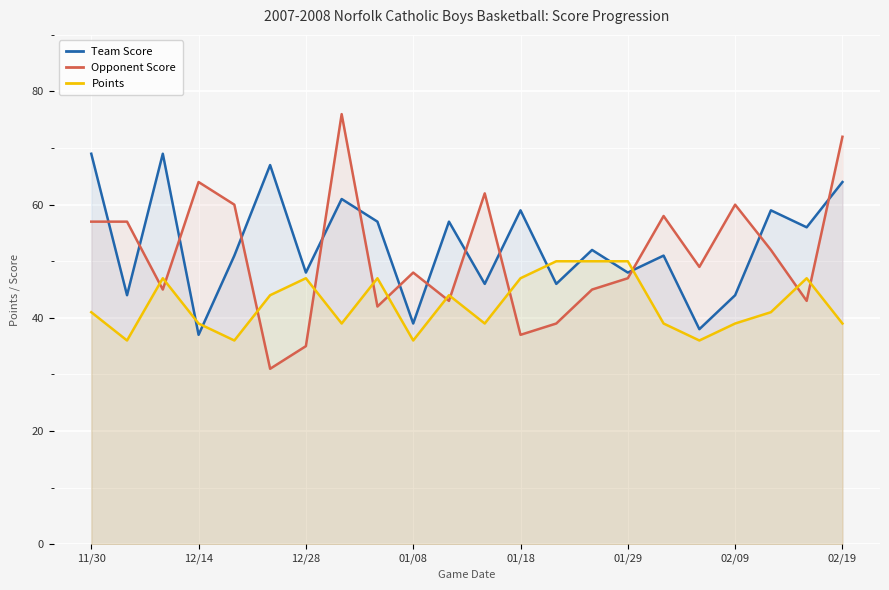

What is the total value across all series at 10?

144